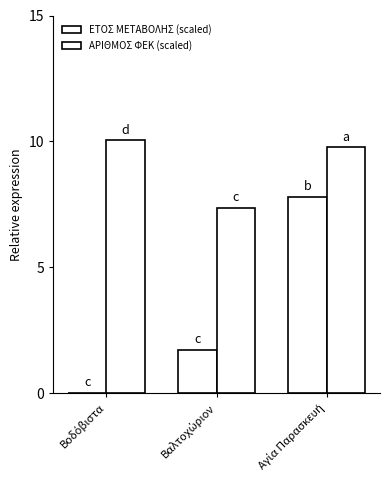

Where is ΕΤΟΣ ΜΕΤΑΒΟΛΗΣ (scaled) nearest to the value 3?

Βαλτοχώριον